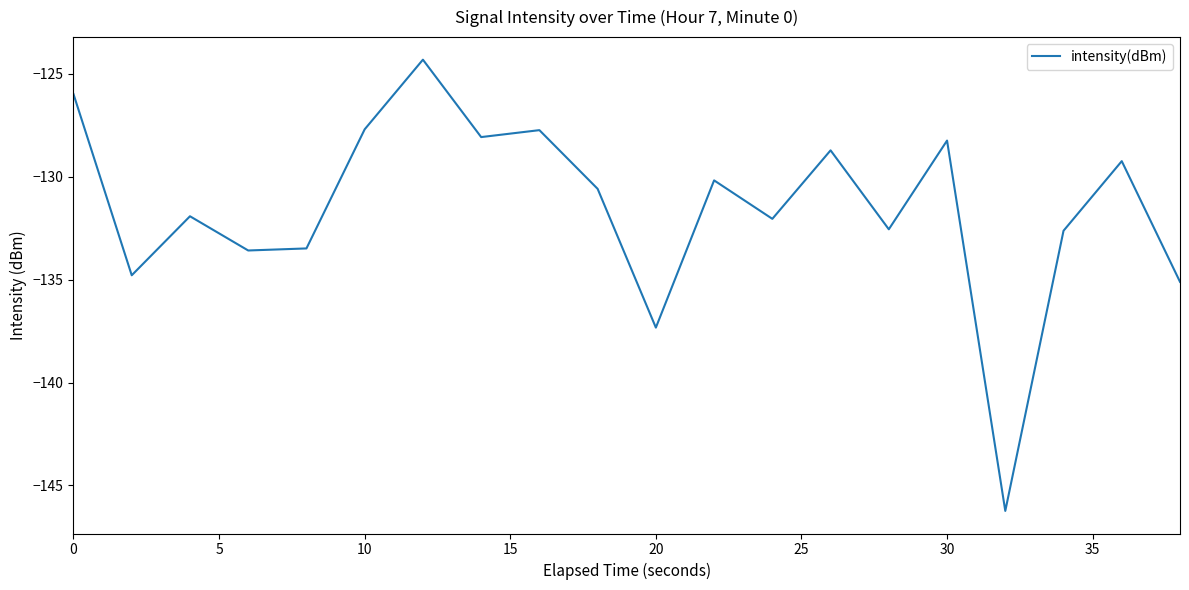

What is the maximum value shown in the chart?

-124.3